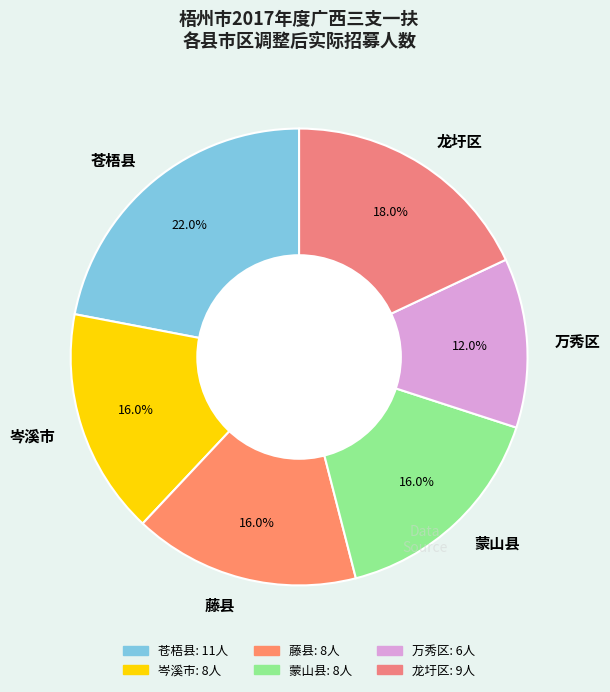

Is there any slice that represents more than half of the pie?

No